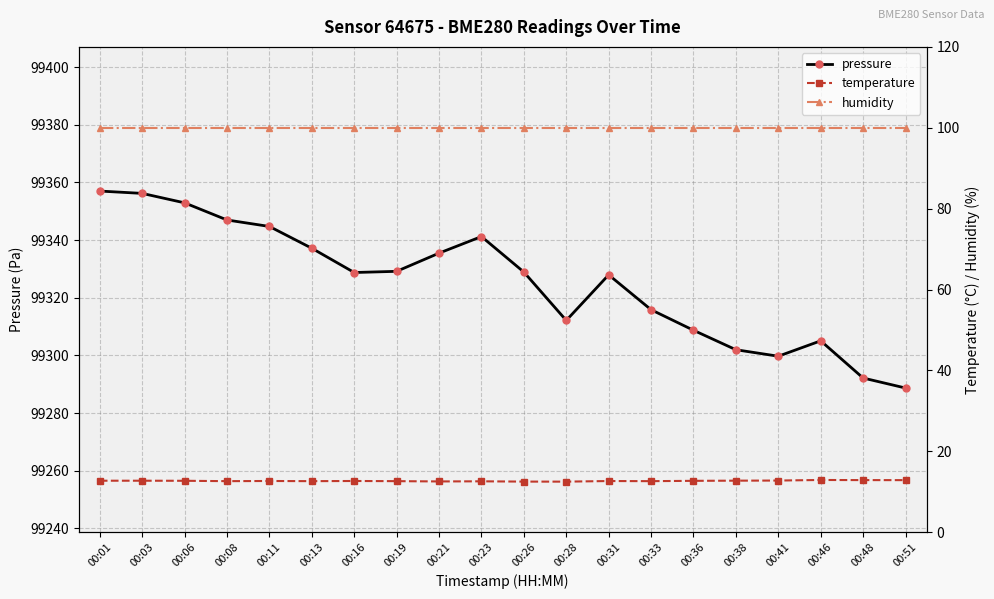

Is it true that temperature equals 12.6 at 00:21?

True